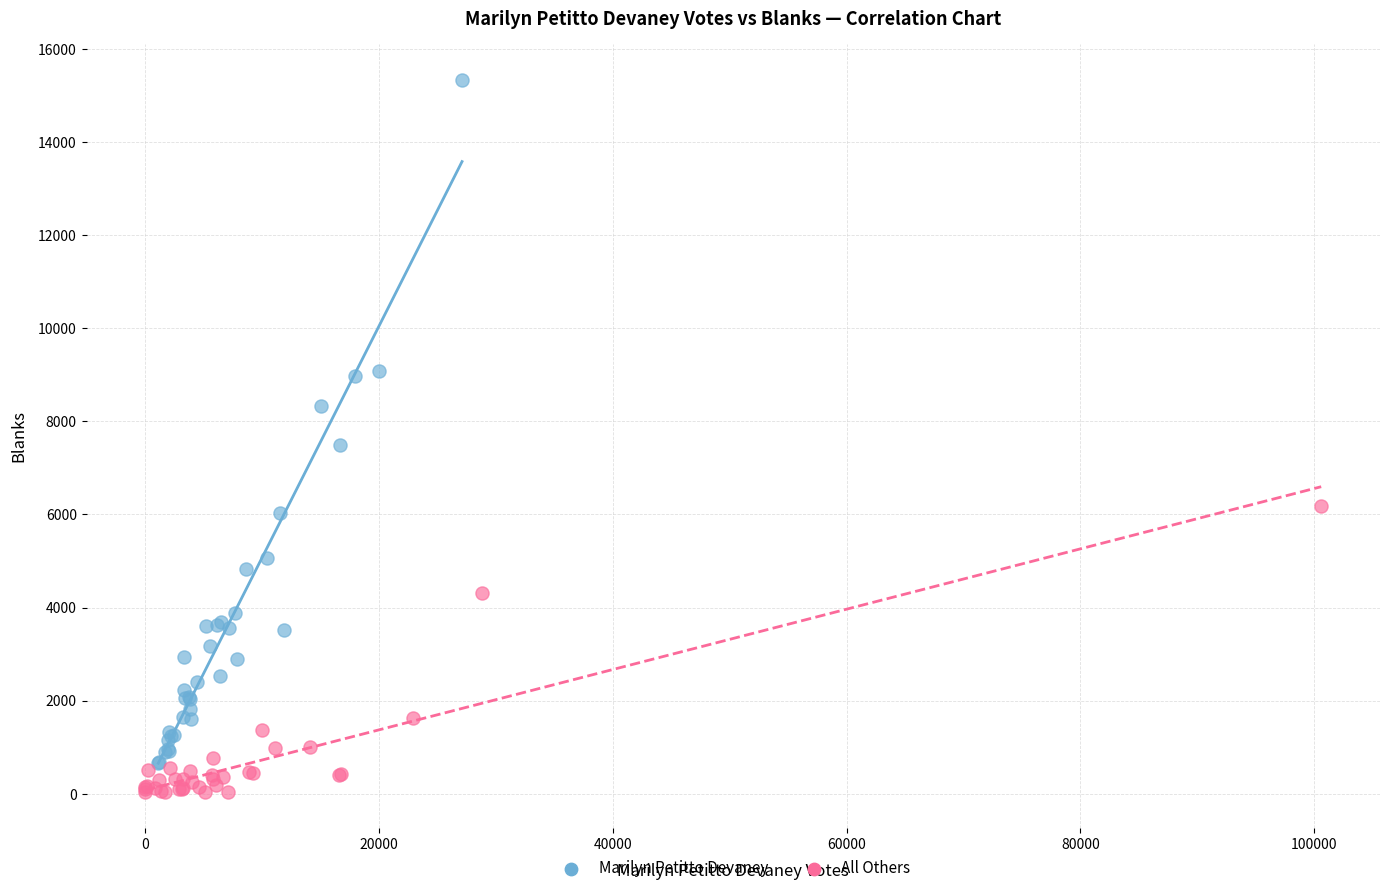

Which series has the widest spread of Y values?

Marilyn Petitto Devaney